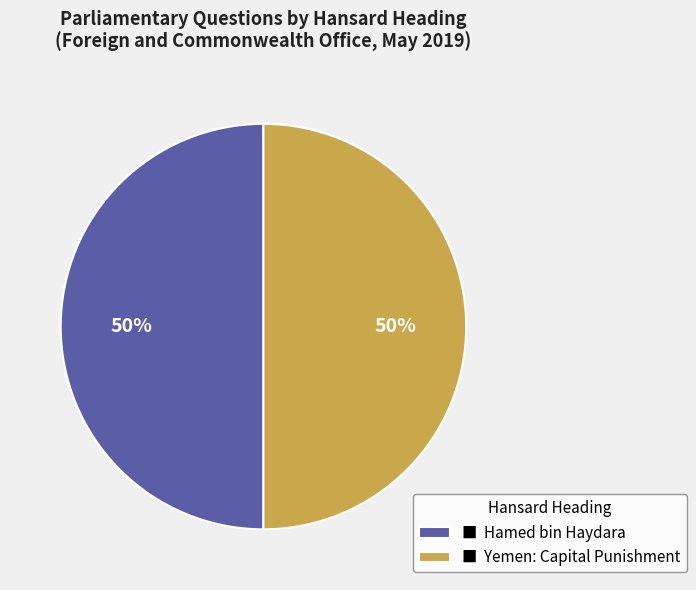

To the nearest percent, what percentage of the pie is ■ Hamed bin Haydara?

50%